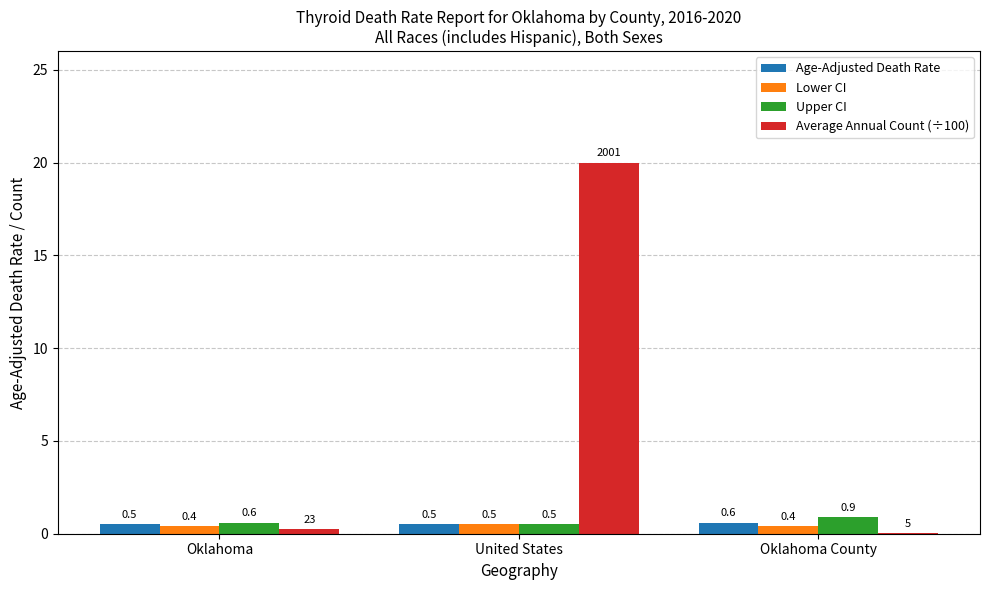

At which label is Upper CI closest to 0?

United States